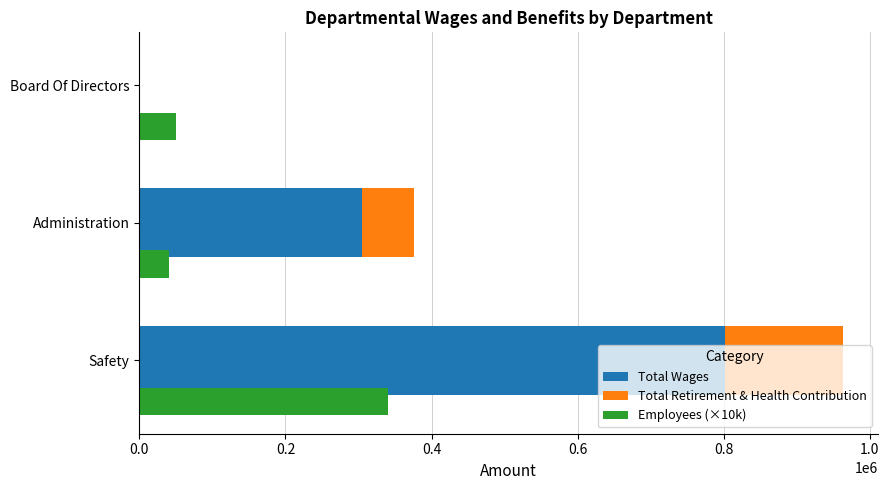

What is the maximum value shown in the chart?

802279